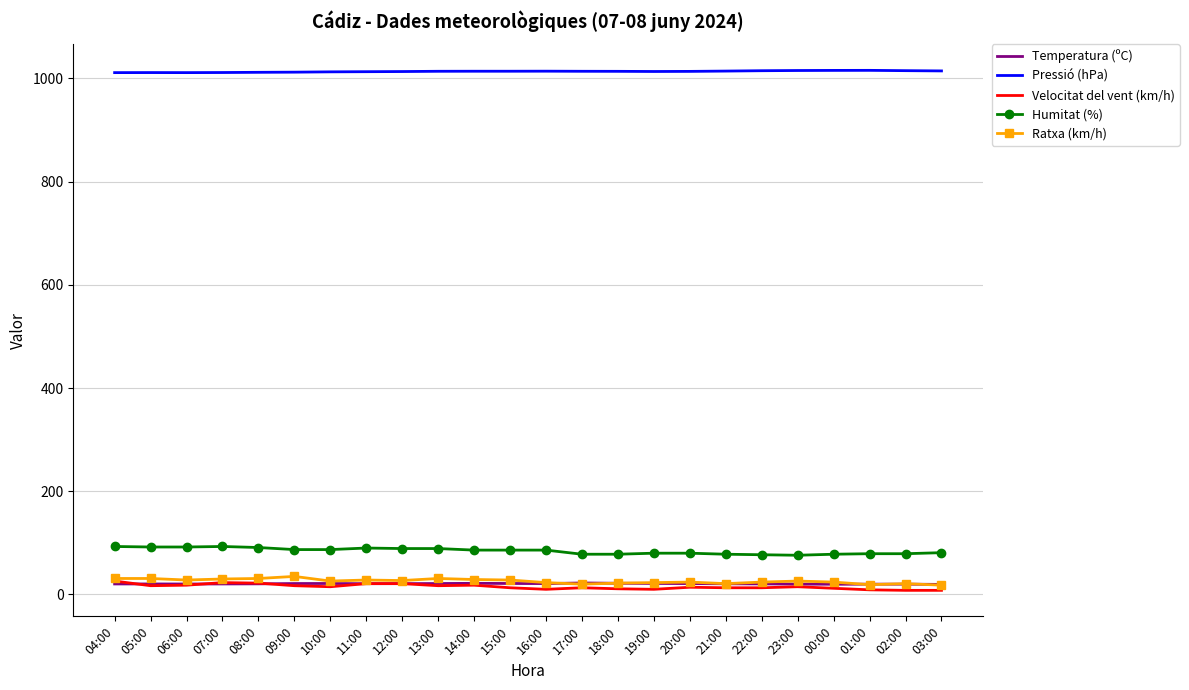

The Temperatura (ºC) series shows 20.4 at 04:00. True or false?

True